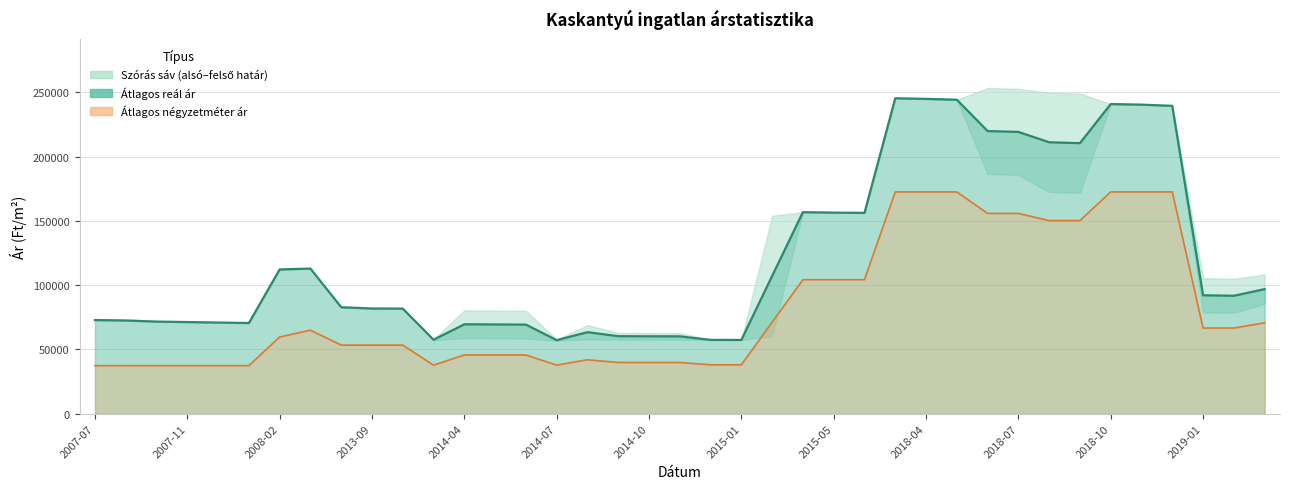

True or false: Átlagos négyzetméter ár and Szórás alsó határ cross at least once.

False